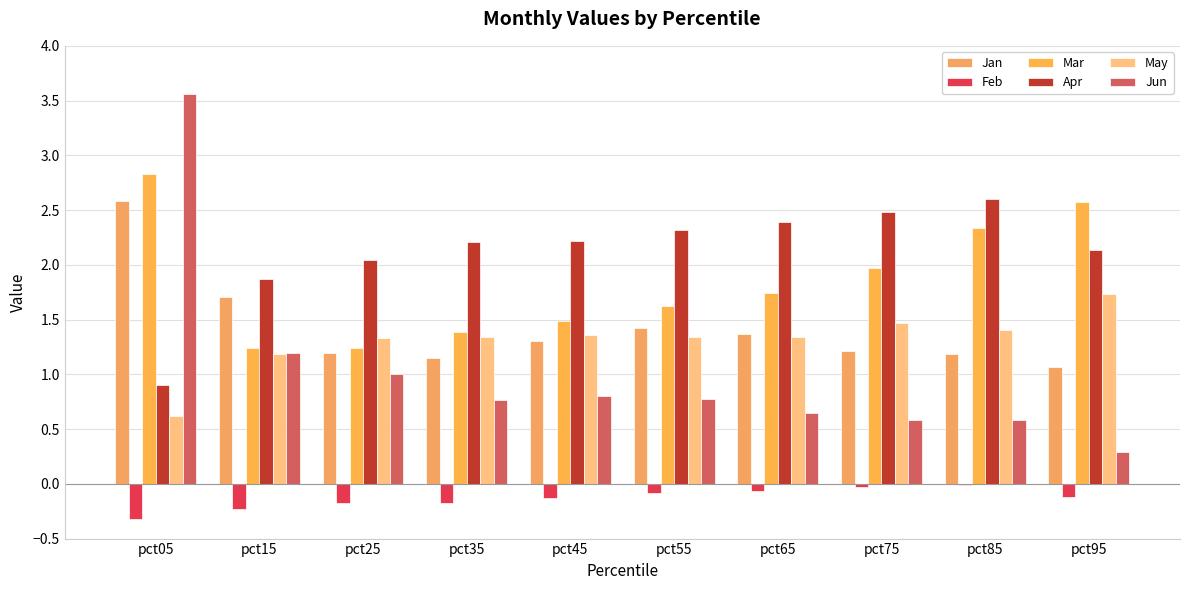

What is the difference between the highest and lowest values at pct55?

2.4